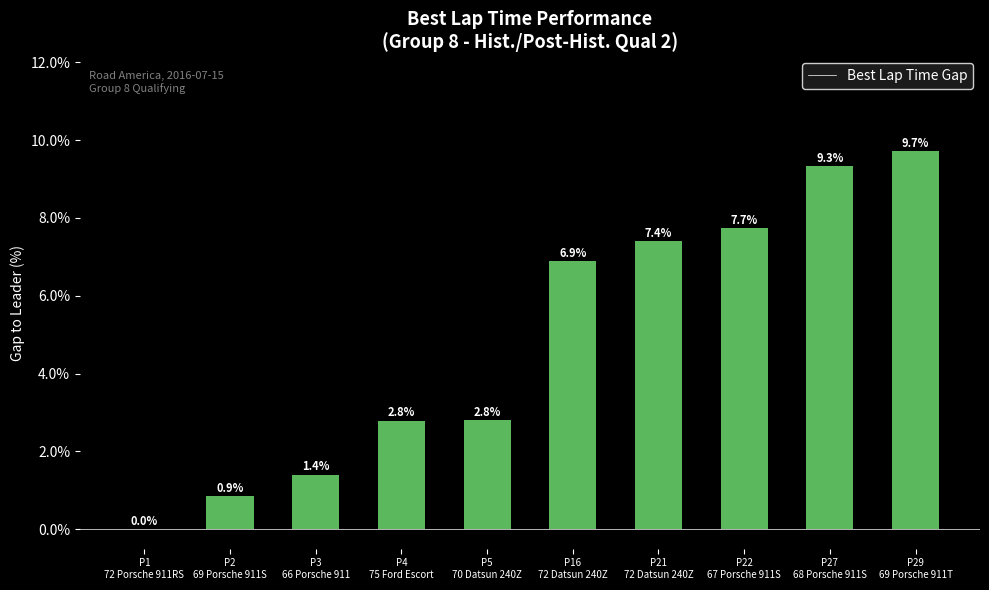

At which label does the data first exceed 6?

P16
72 Datsun 240Z